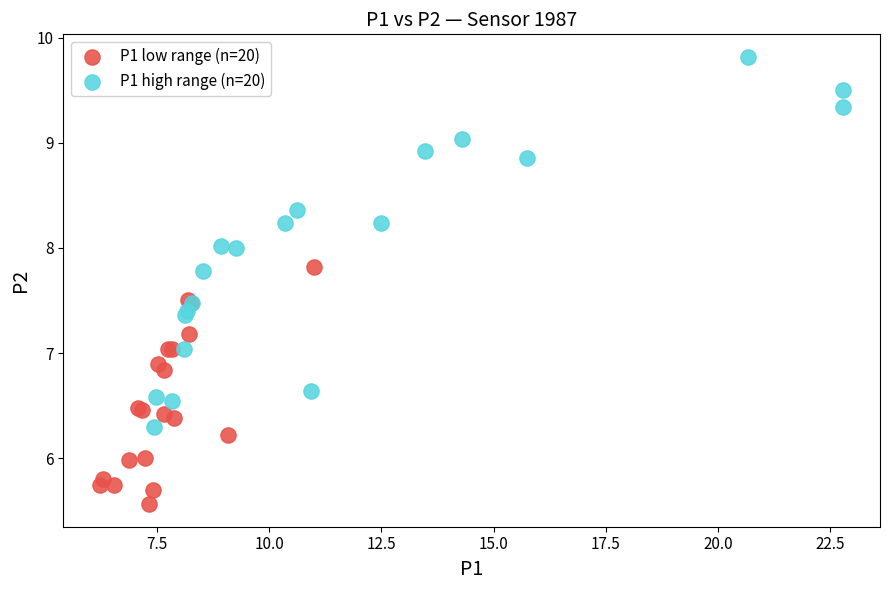

Which series reaches the maximum Y coordinate?

P1 high range (n=20)